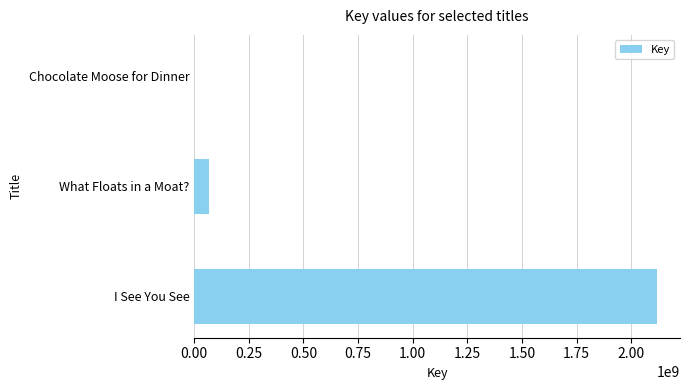

At which category does the chart reach its peak across all series?

I See You See